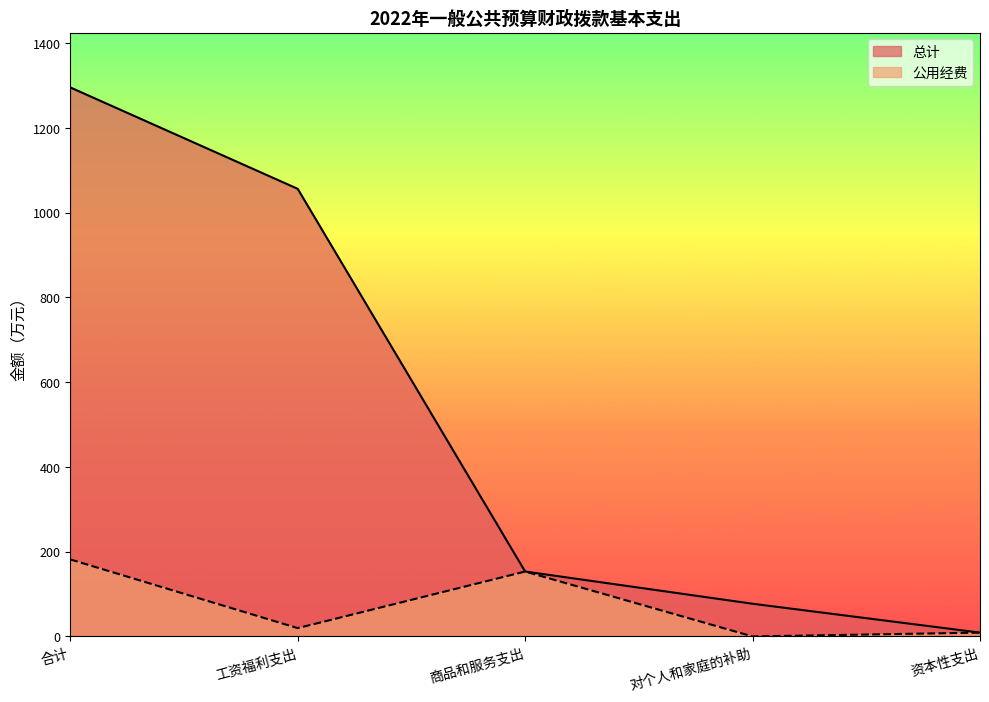

Reading left to right, what are all the values shown in this chart?

总计: 1295.1	1055.9	153.1	77.1	9.0
公用经费: 181.7	19.6	153.1	0.0	9.0